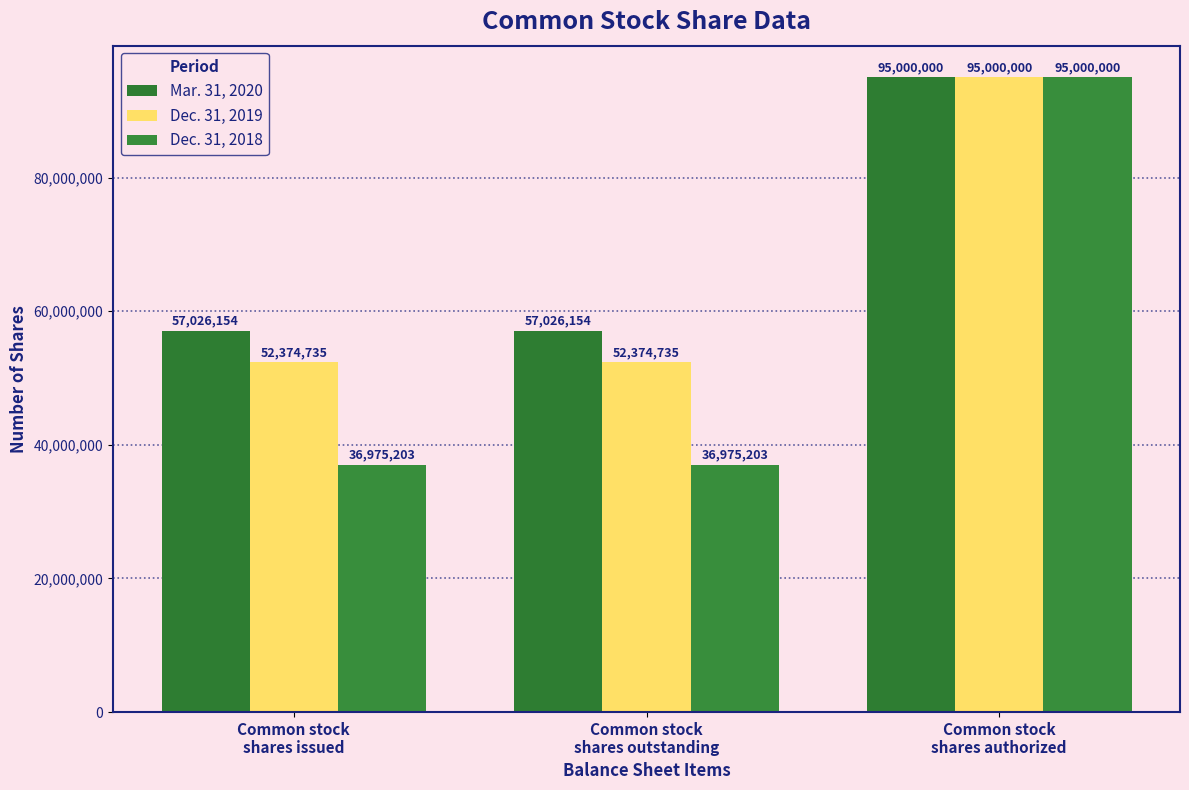

Are the bars grouped side by side (vs. stacked)?

Yes